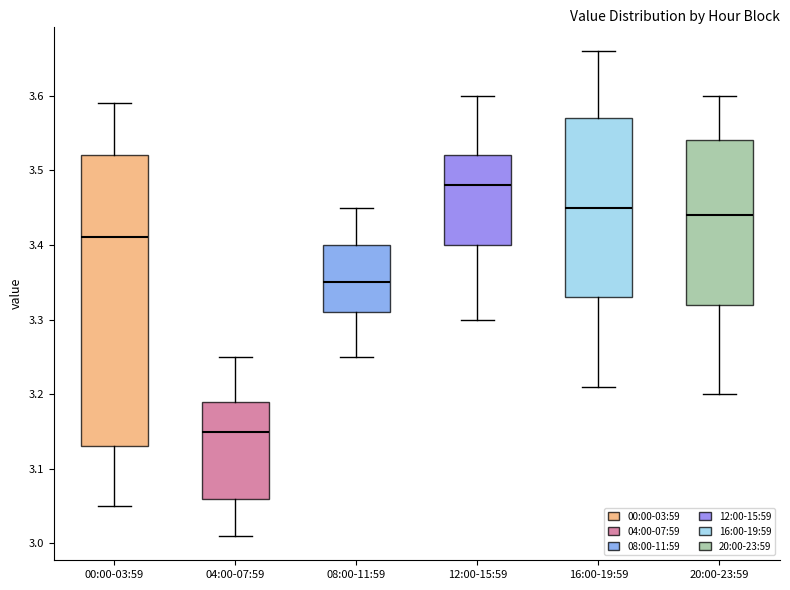

Reading left to right, read every box against the y-axis: the position of its median line, the range the box covers, and the ends of its whiskers. The values are not printed on the chart, so give them approximately, as read against the axis.

00:00-03:59: median 3.41, box 3.13 to 3.52, whiskers 3.05 to 3.59
04:00-07:59: median 3.15, box 3.06 to 3.19, whiskers 3.01 to 3.25
08:00-11:59: median 3.35, box 3.31 to 3.40, whiskers 3.25 to 3.45
12:00-15:59: median 3.48, box 3.40 to 3.52, whiskers 3.30 to 3.60
16:00-19:59: median 3.45, box 3.33 to 3.57, whiskers 3.21 to 3.66
20:00-23:59: median 3.44, box 3.32 to 3.54, whiskers 3.20 to 3.60